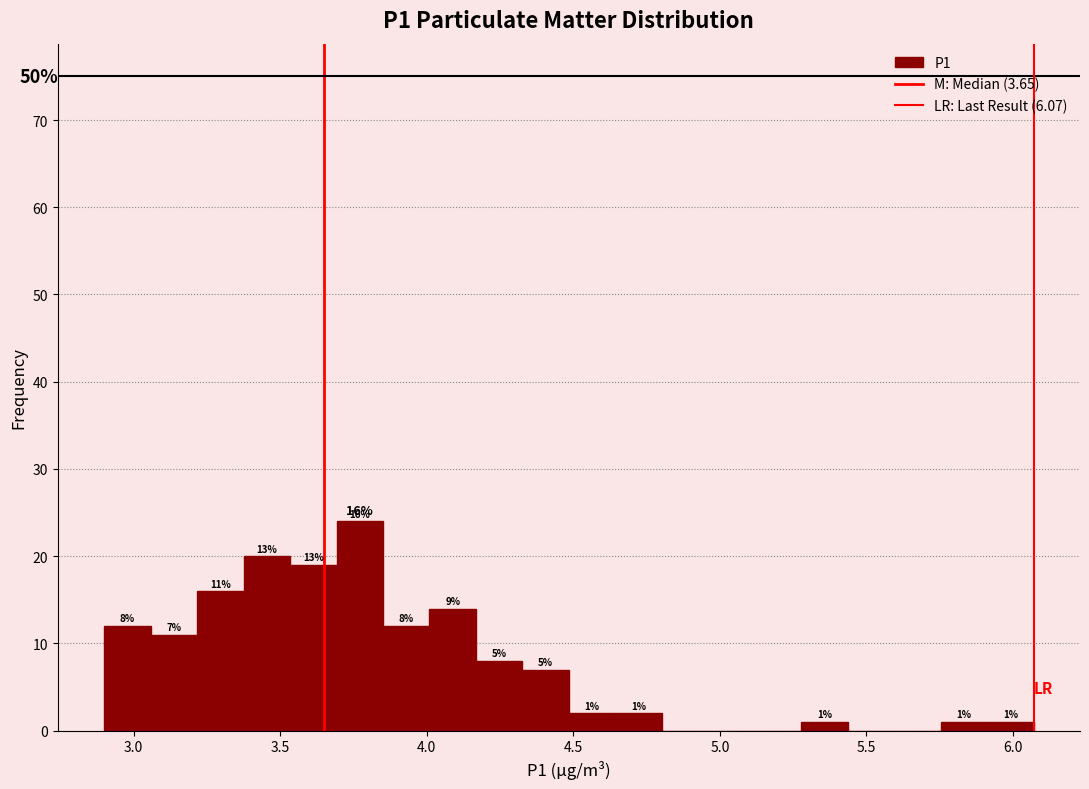

Read against the x-axis, roughly where is the centre of the tallest bar?

3.75